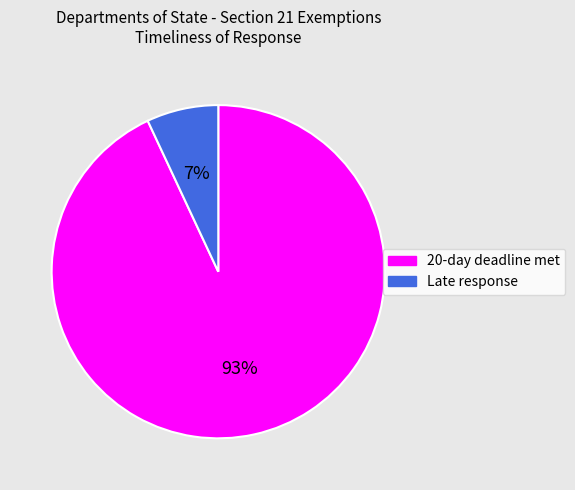

Is it true that 20-day deadline met is 93% of the pie?

True